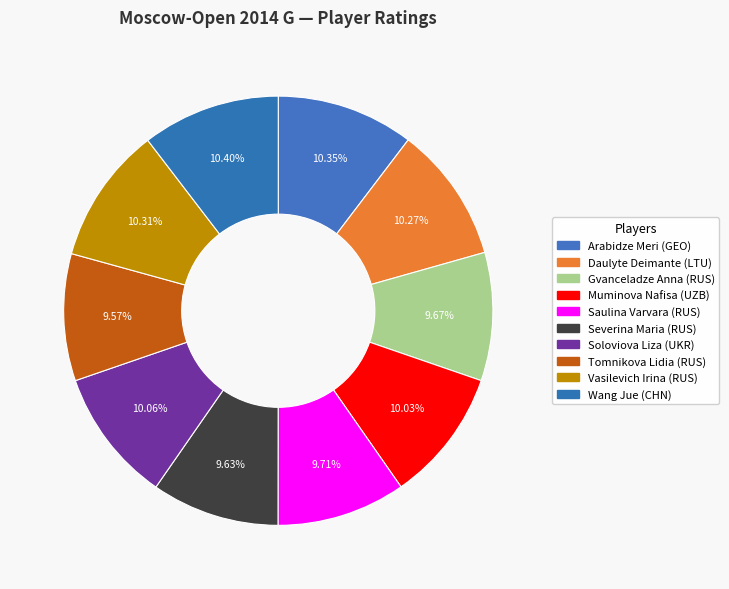

Approximately how many times larger is the value at Arabidze Meri (GEO) compared to Muminova Nafisa (UZB)?

1.0